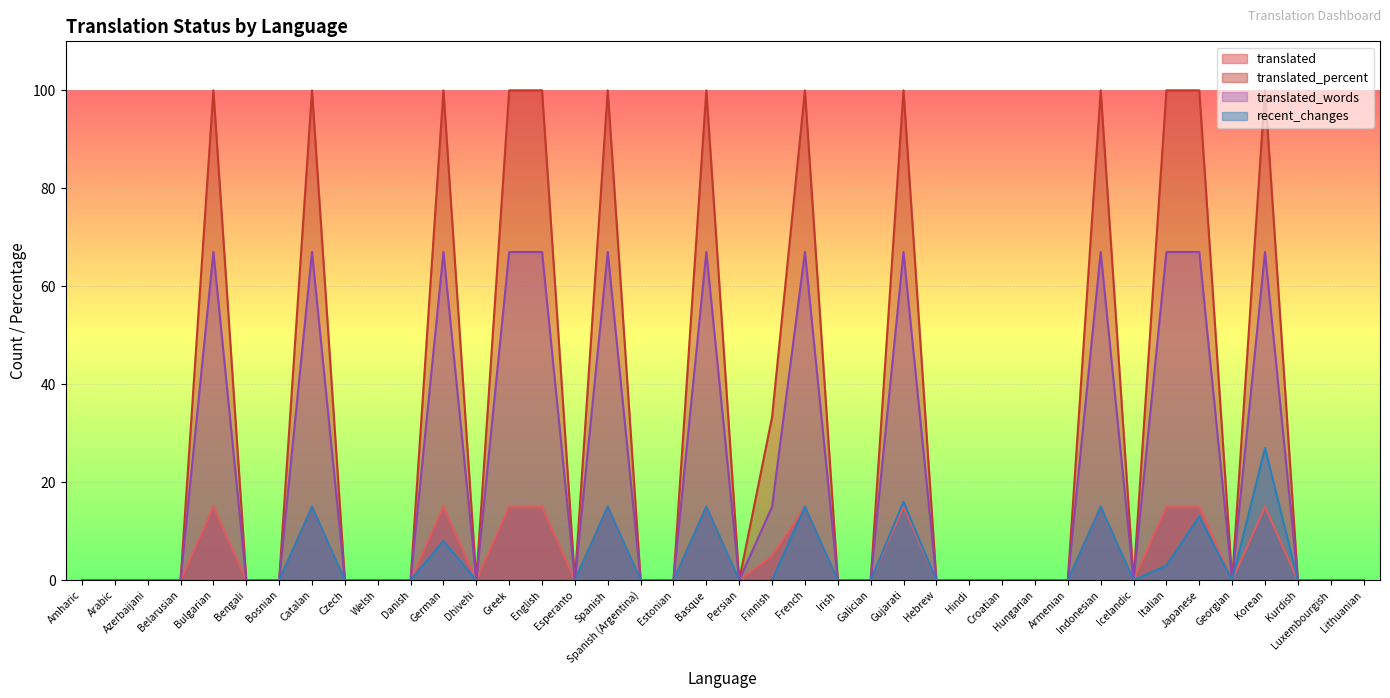

What position from the right is Croatian?

12